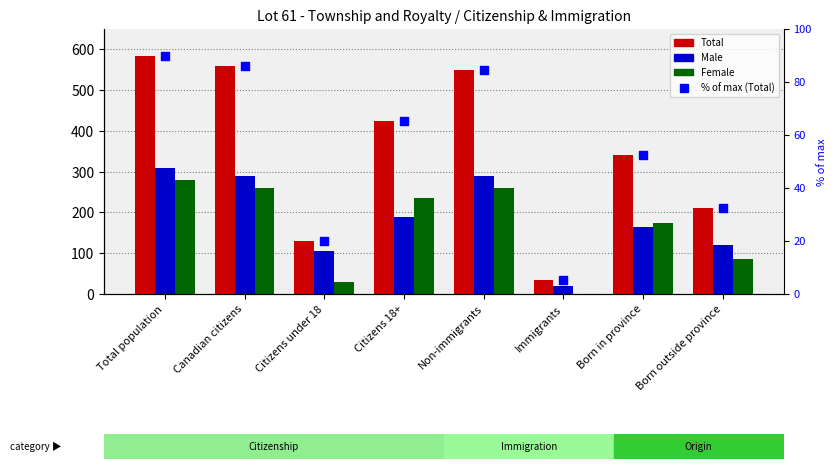

Which series contains the highest Y value?

Total